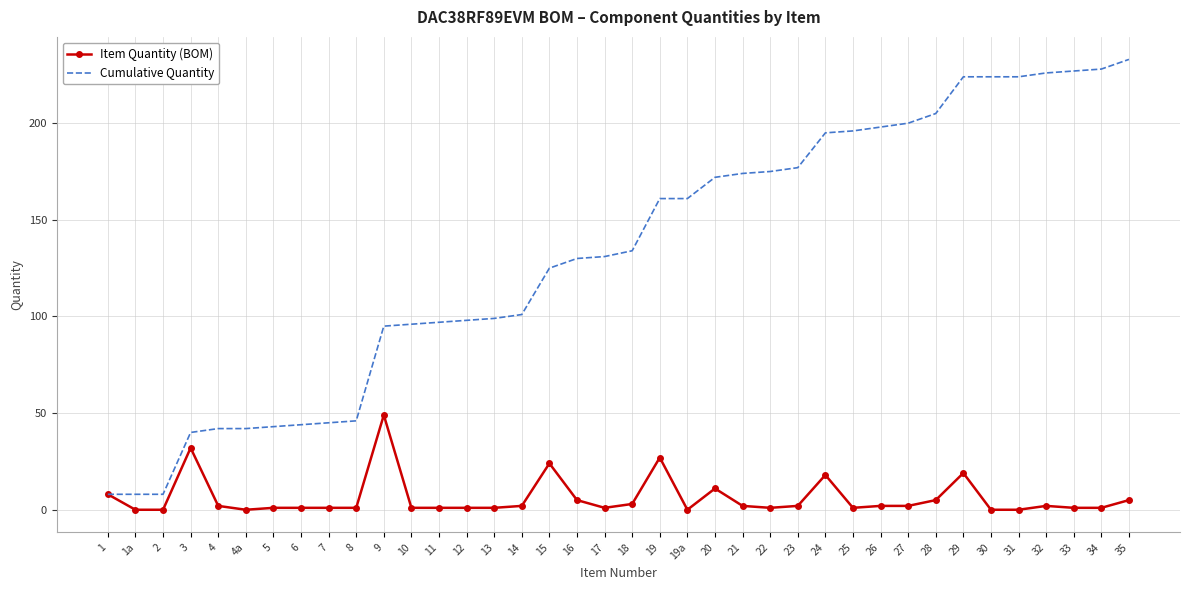

What are all the series names shown in the legend?

Item Quantity (BOM), Cumulative Quantity